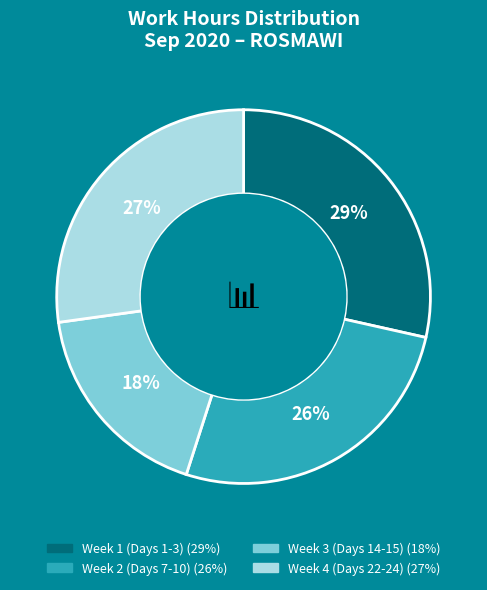

To the nearest percent, what is the average slice percentage?

25%